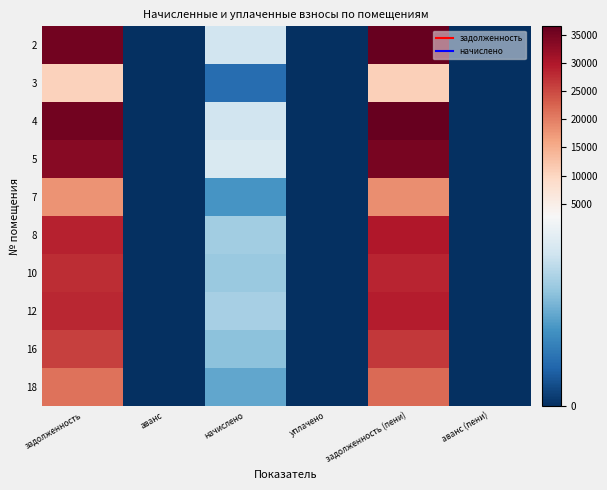

Reading left to right, list all the values displayed in this chart.

2: задолженность=35337.6	аванс=0.0	начислено=2232.0	уплачено=0.0	задолженность (пени)=36453.6	аванс (пени)=0.0
3: задолженность=10601.3	аванс=0.0	начислено=669.6	уплачено=0.0	задолженность (пени)=10936.1	аванс (пени)=0.0
4: задолженность=35378.8	аванс=0.0	начислено=2234.6	уплачено=0.0	задолженность (пени)=36496.1	аванс (пени)=0.0
5: задолженность=33491.3	аванс=0.0	начислено=2347.3	уплачено=0.0	задолженность (пени)=34665.0	аванс (пени)=0.0
7: задолженность=17904.5	аванс=0.0	начислено=1130.9	уплачено=0.0	задолженность (пени)=18469.9	аванс (пени)=0.0
8: задолженность=28741.2	аванс=0.0	начислено=1815.4	уплачено=0.0	задолженность (пени)=29648.9	аванс (пени)=0.0
10: задолженность=27681.1	аванс=0.0	начислено=1748.4	уплачено=0.0	задолженность (пени)=28555.3	аванс (пени)=0.0
12: задолженность=28212.3	аванс=0.0	начислено=1845.1	уплачено=0.0	задолженность (пени)=29134.9	аванс (пени)=0.0
16: задолженность=25914.2	аванс=0.0	начислено=1636.8	уплачено=0.0	задолженность (пени)=26732.6	аванс (пени)=0.0
18: задолженность=21202.6	аванс=0.0	начислено=1339.2	уплачено=0.0	задолженность (пени)=21872.2	аванс (пени)=0.0